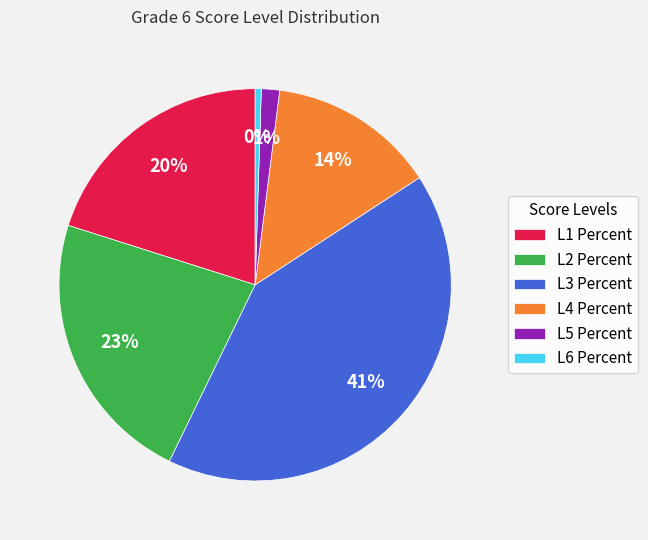

To the nearest percent, what is the difference between the L3 Percent and L1 Percent slice percentages?

21%